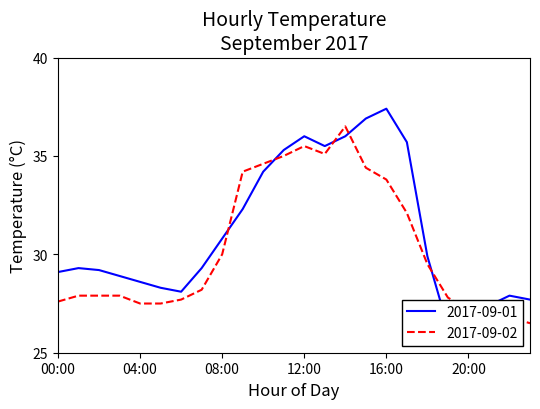

How many interior local peaks does the 2017-09-01 series have?

4